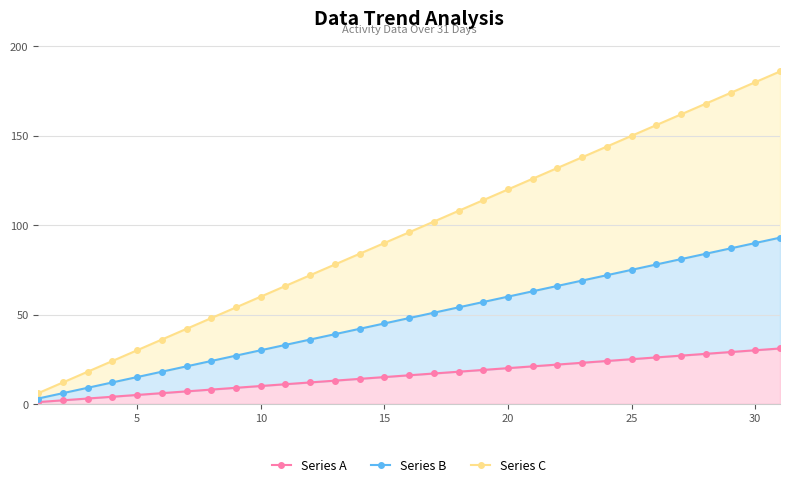

What is the smallest value displayed?

1